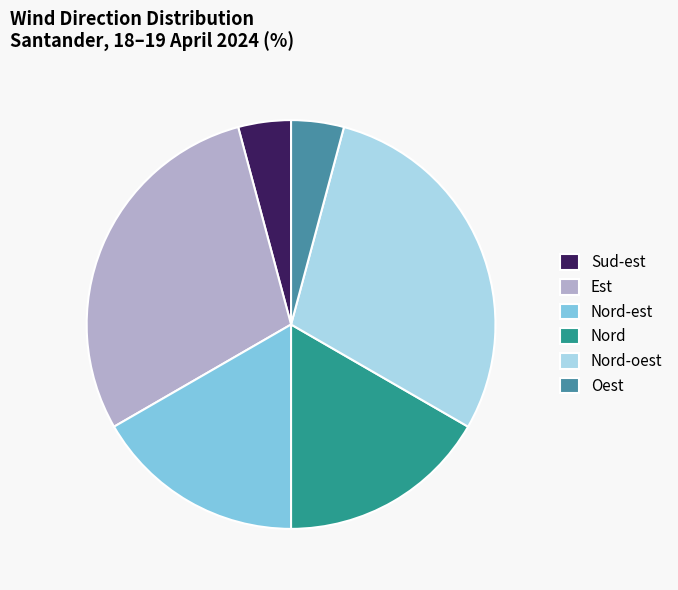

Does any single category account for the majority?

No